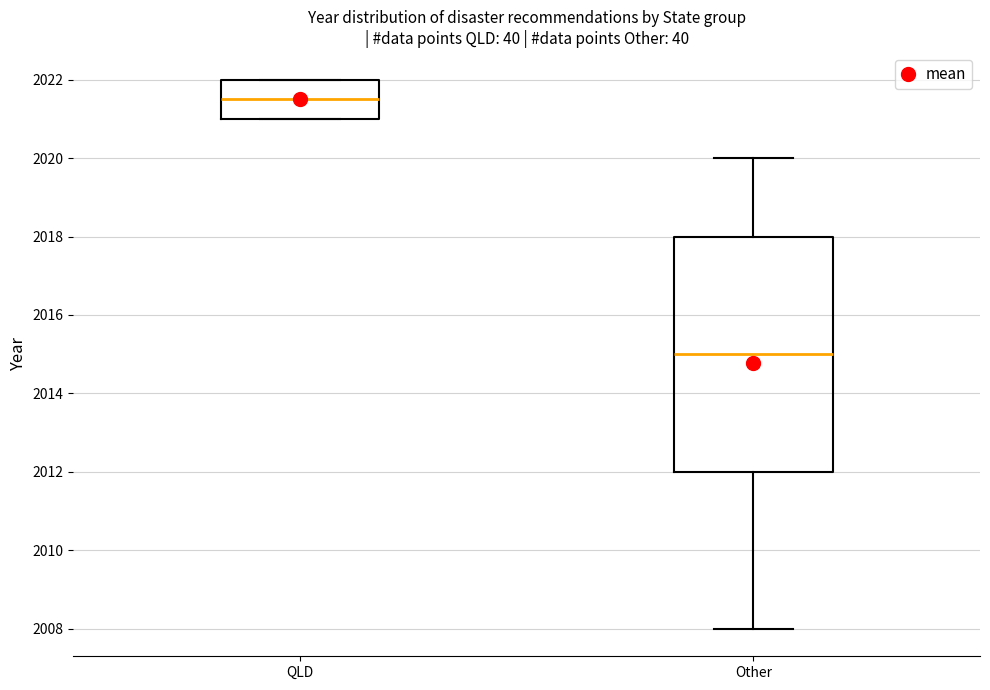

Which box is the tallest, from its lower edge to its upper edge?

Other